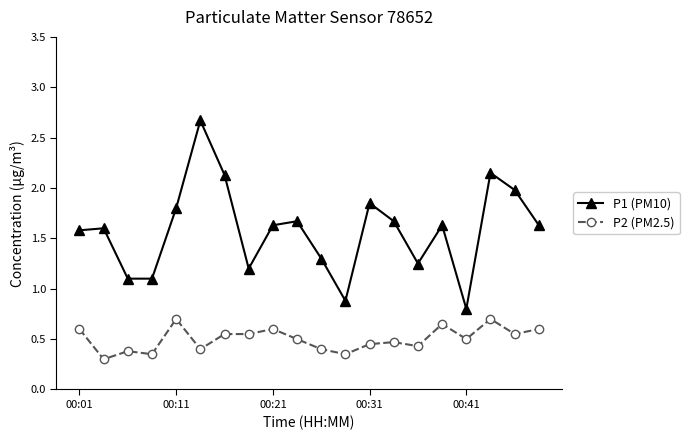

What is the maximum value for P1 (PM10)?

2.7